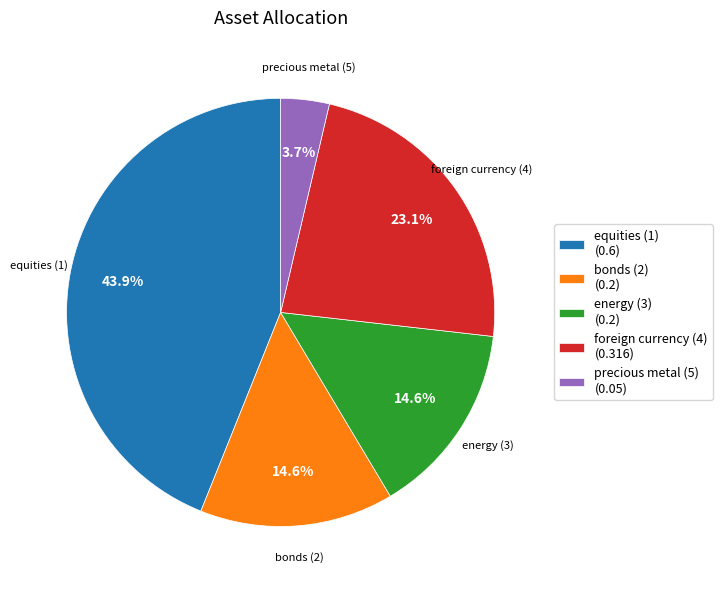

True or false: energy (3) accounts for 15% of the total.

True